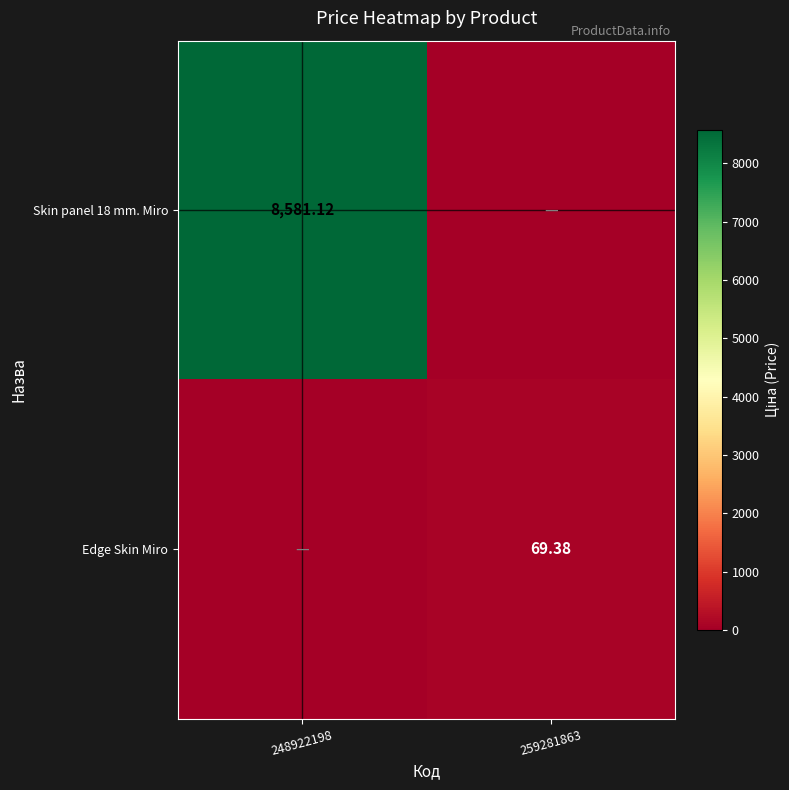

Is the value of Skin panel 18 mm. Miro at 248922198 greater than the value of Edge Skin Miro at 259281863?

Yes